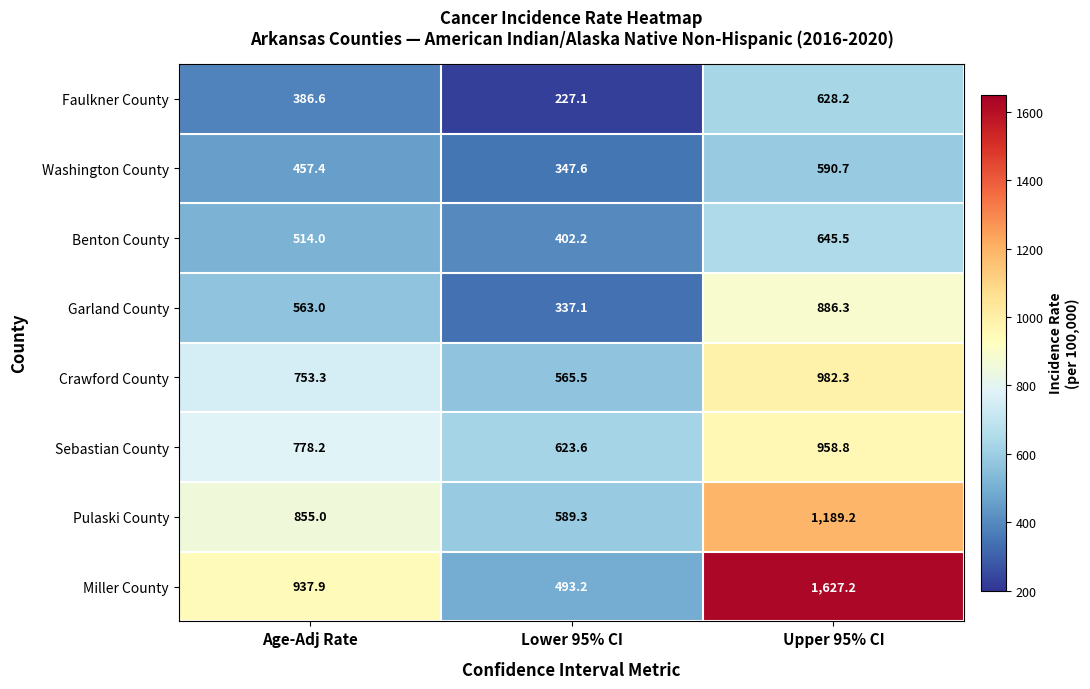

Between Age-Adj Rate and Lower 95% CI, which series saw the biggest shift?

Miller County